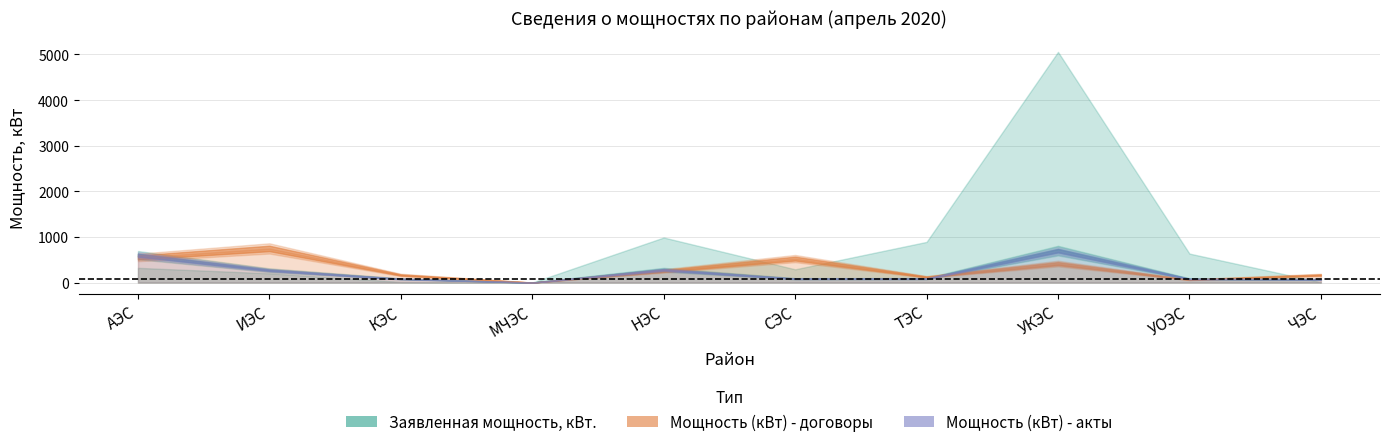

Which series has the largest range (max minus min)?

Заявленная мощность, кВт.